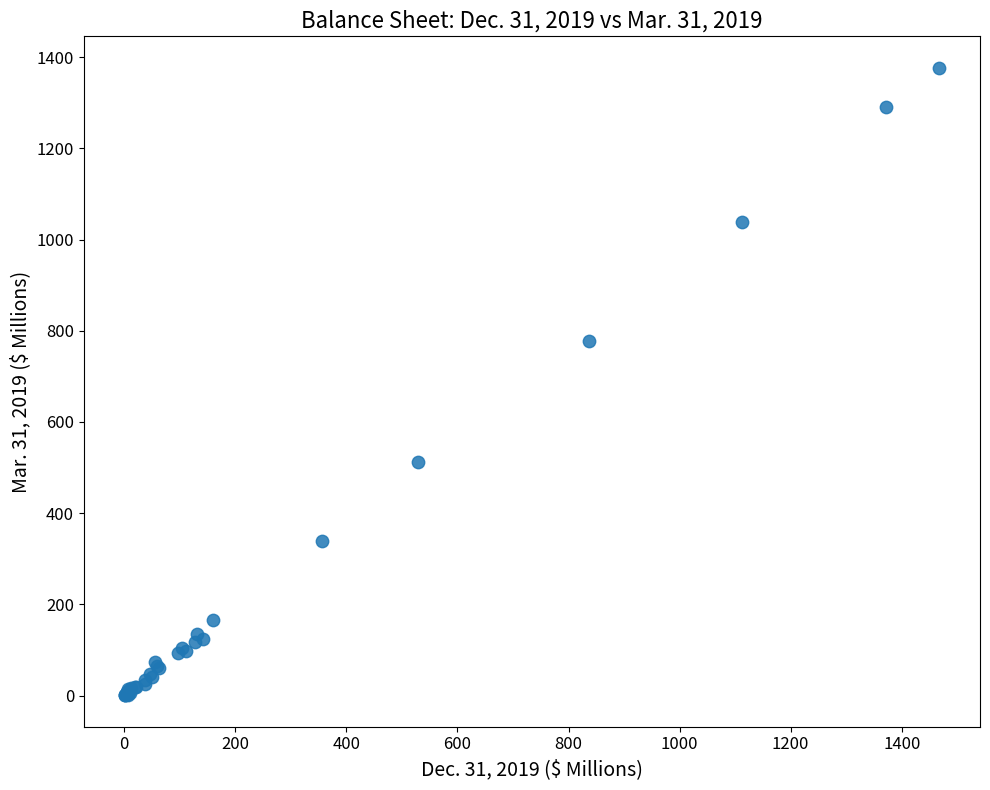

What Y value in the scatter plot is closest to 688?

778.6